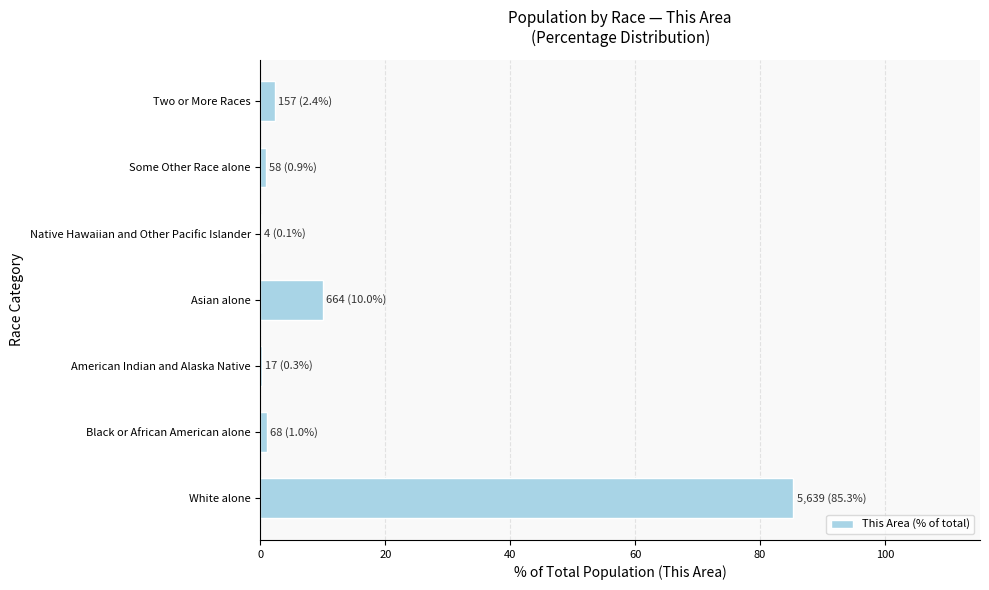

The chart shows a value of 85.3 at White alone. True or false?

True